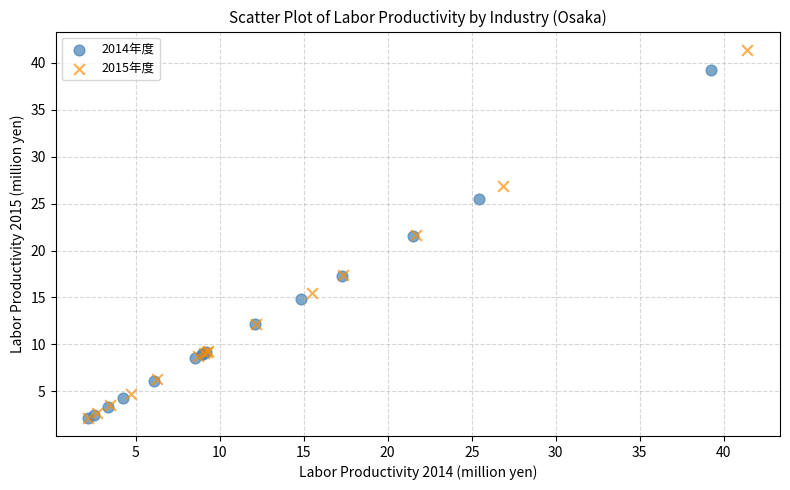

Which series contains the highest Y value?

2015年度